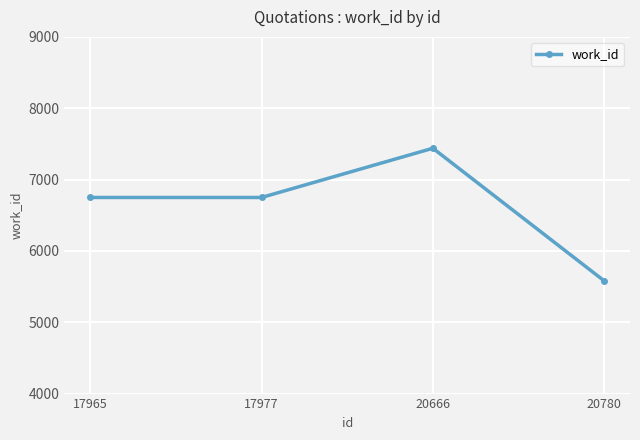

The chart shows a value of 11909 at 17965. True or false?

False